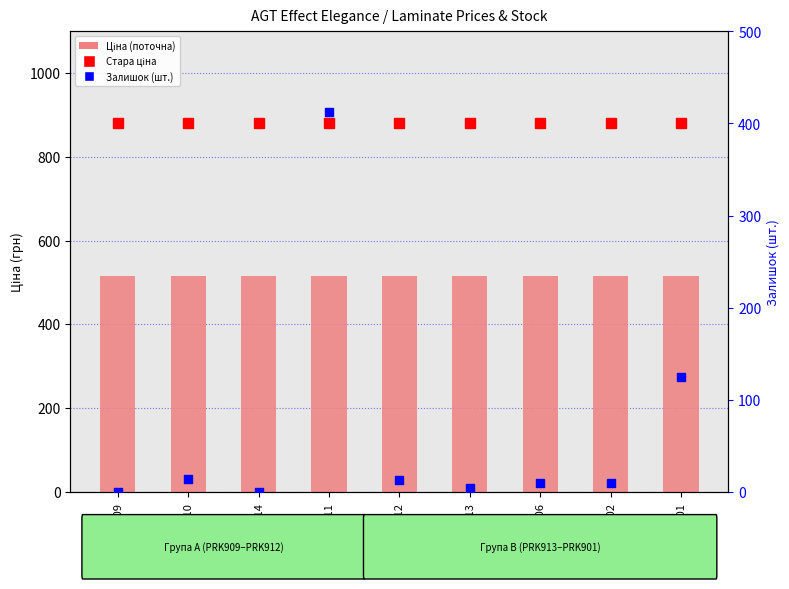

What are all the series names shown in the legend?

Ціна (поточна), Стара ціна, Залишок (шт.)